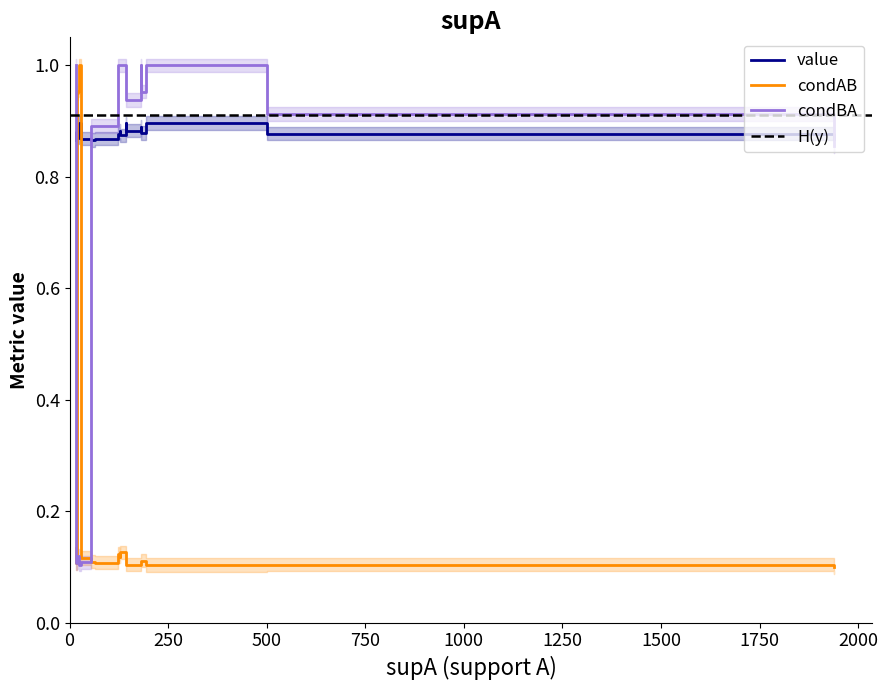

After their last crossing, which series has the higher values: condAB or value?

value